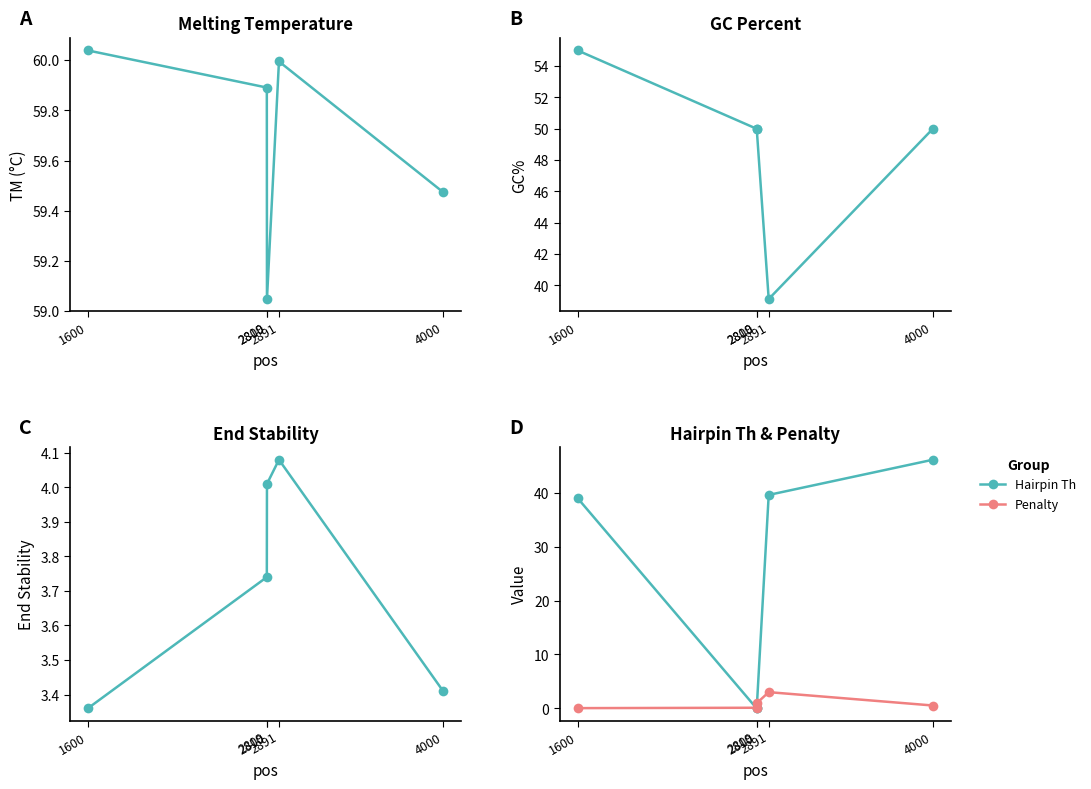

At which label does End Stability reach its peak?

2891